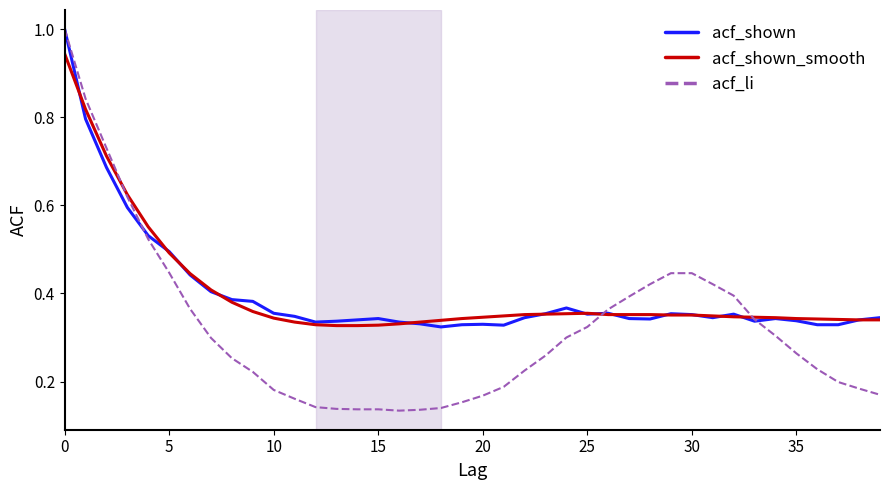

What is the highest value of the acf_shown series?

1.0